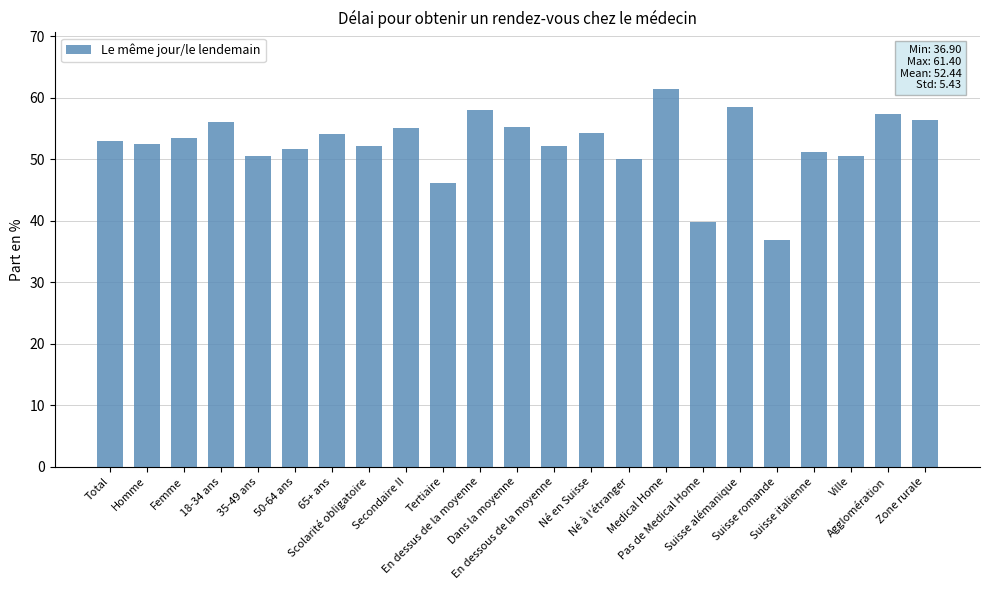

What is the sum of all values?

1206.2